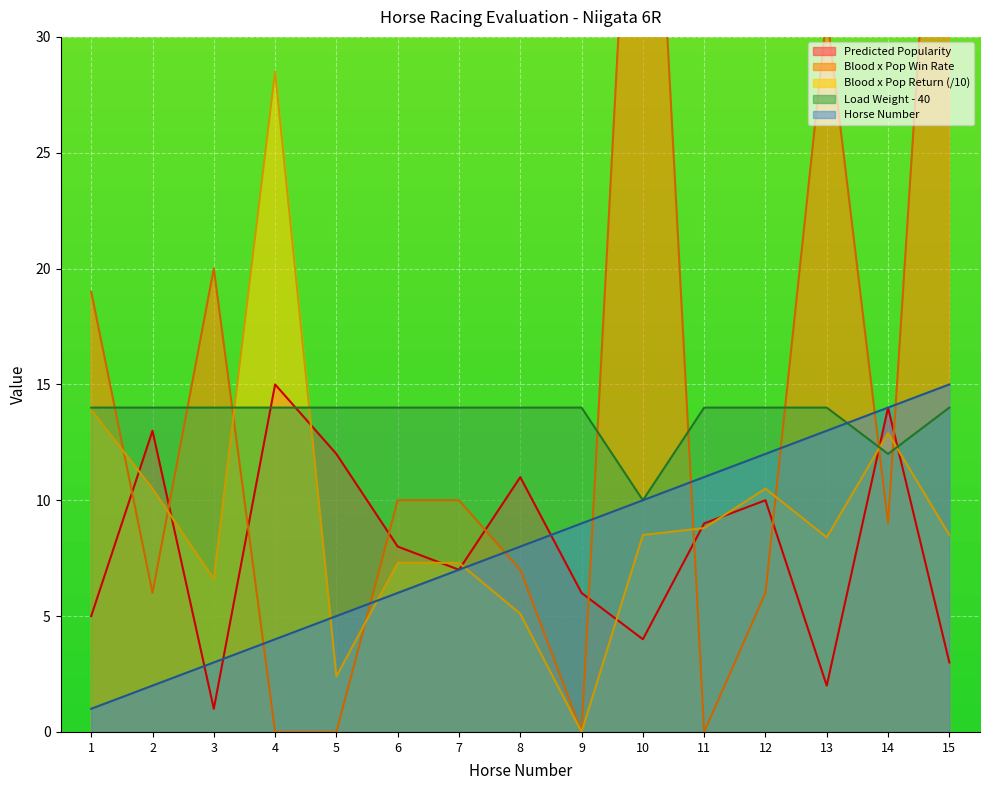

At which label does Predicted Popularity first exceed 8?

2